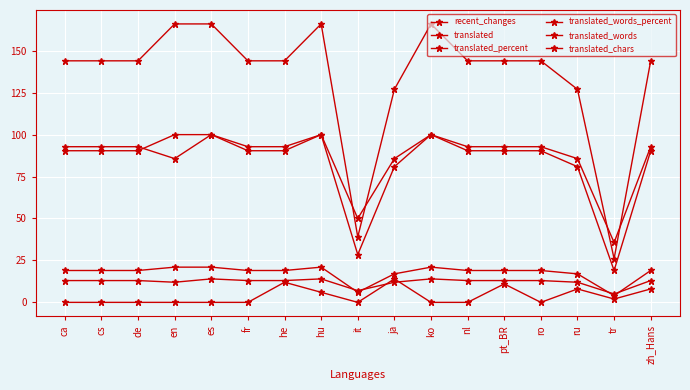

Does the chart have visible grid lines?

Yes